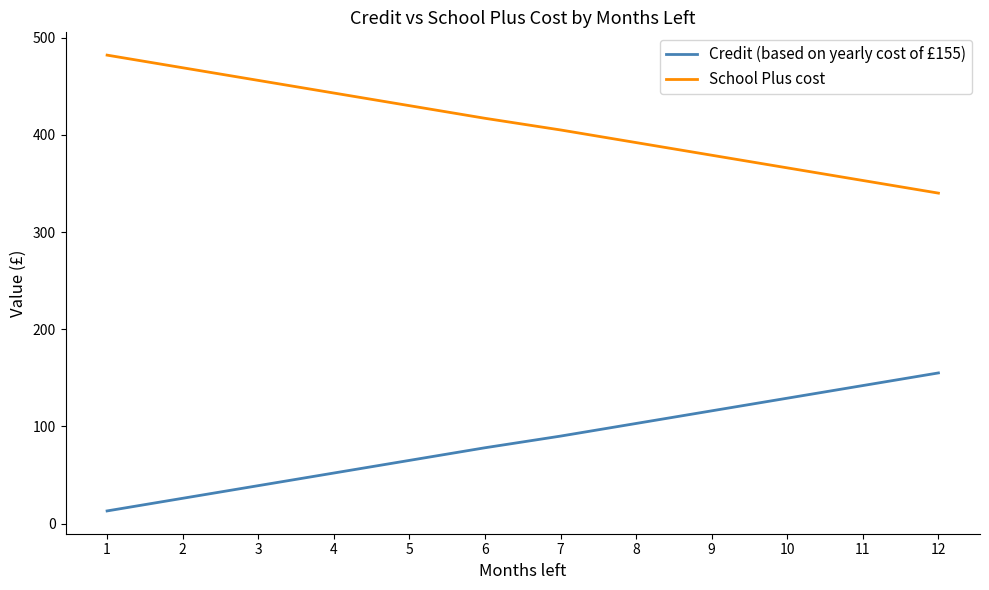

Which series has the largest total across all categories?

School Plus cost